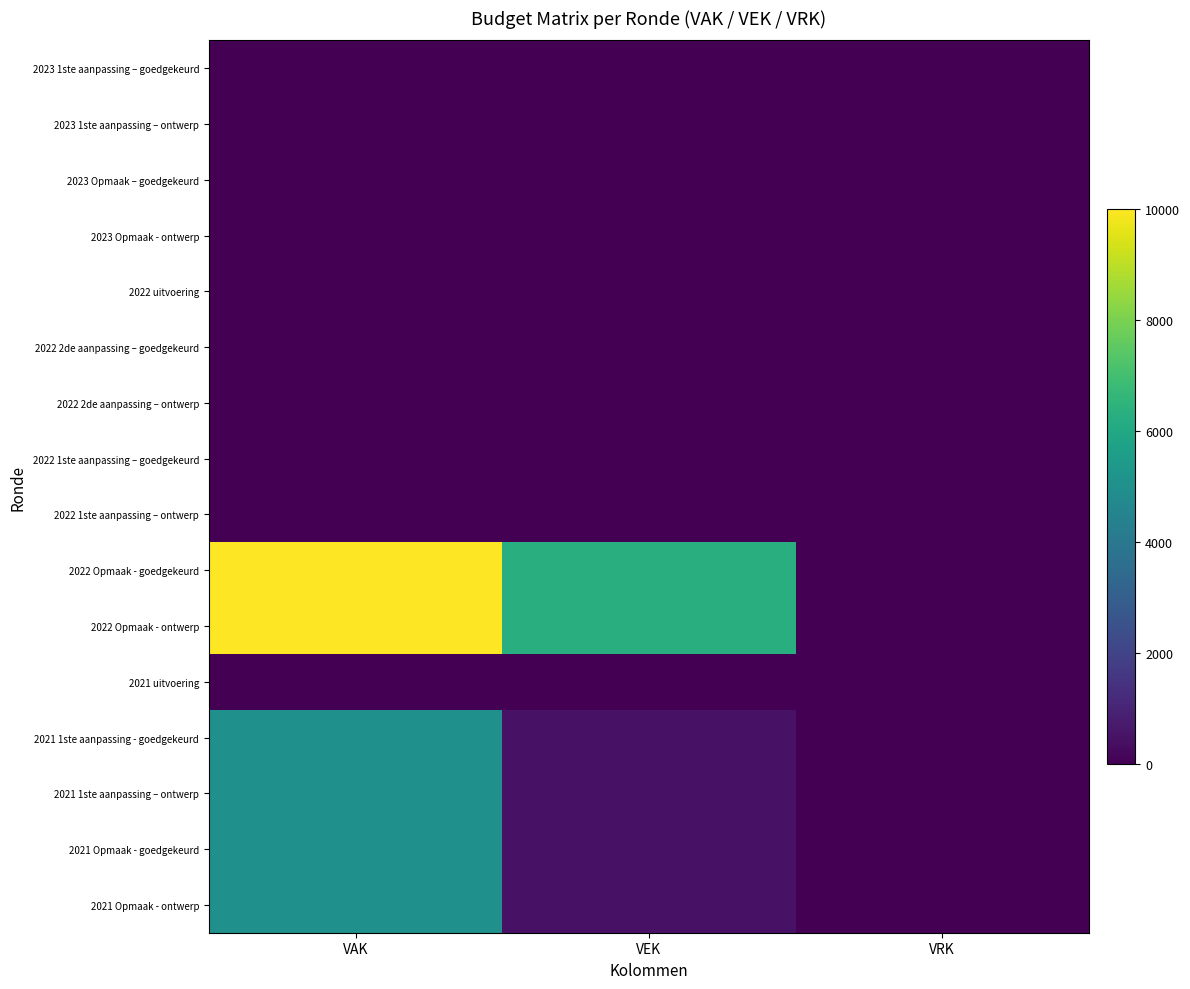

At which category is the sum across all series the highest?

VAK